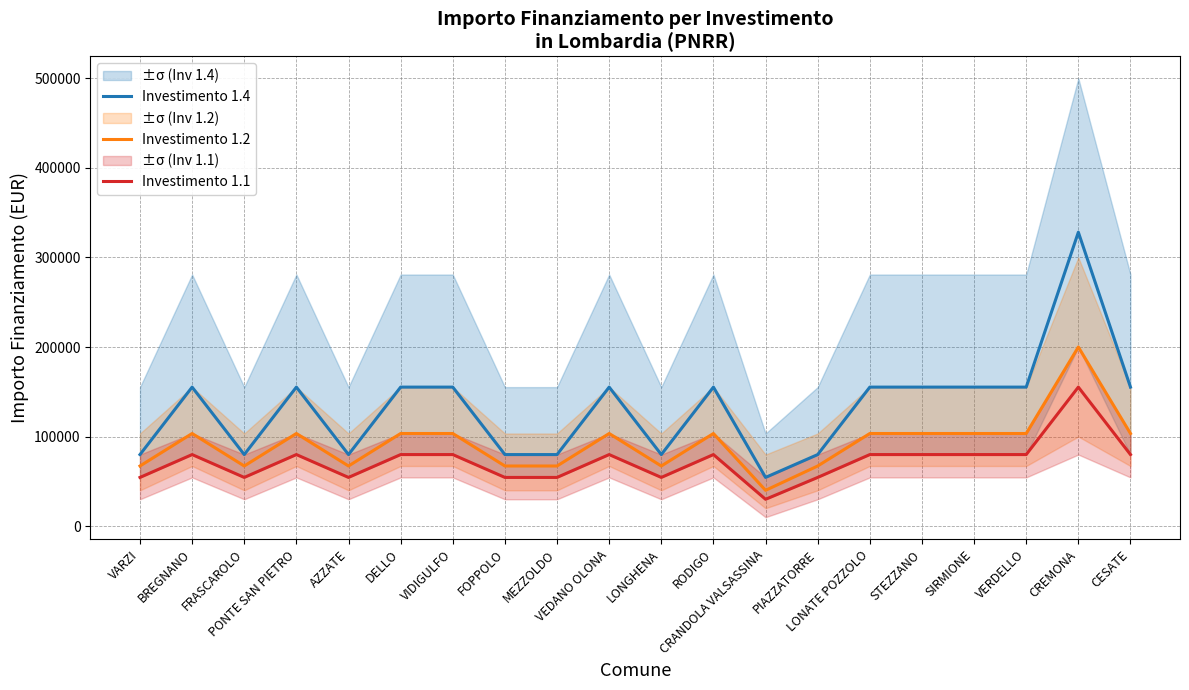

The value of Investimento 1.4 at VERDELLO is 231730. True or false?

False